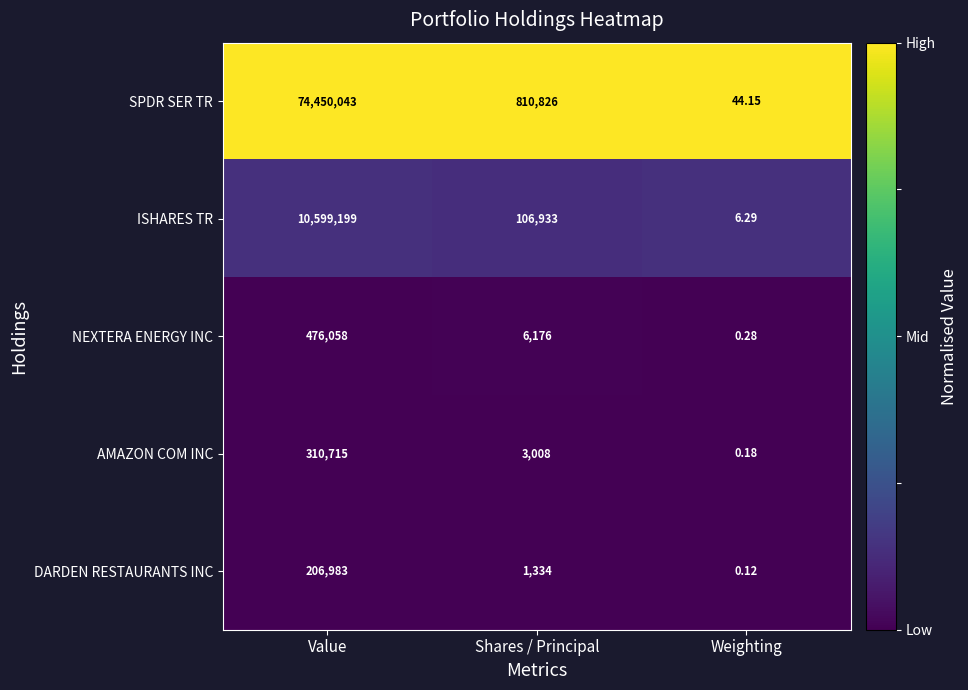

Which series changed the most between Value and Weighting?

SPDR SER TR